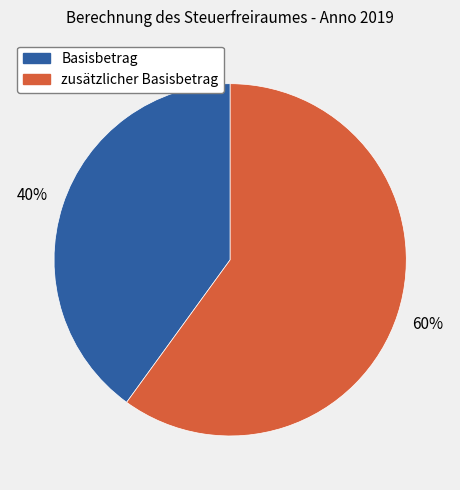

To the nearest percent, what percentage of the pie is zusätzlicher Basisbetrag?

60%